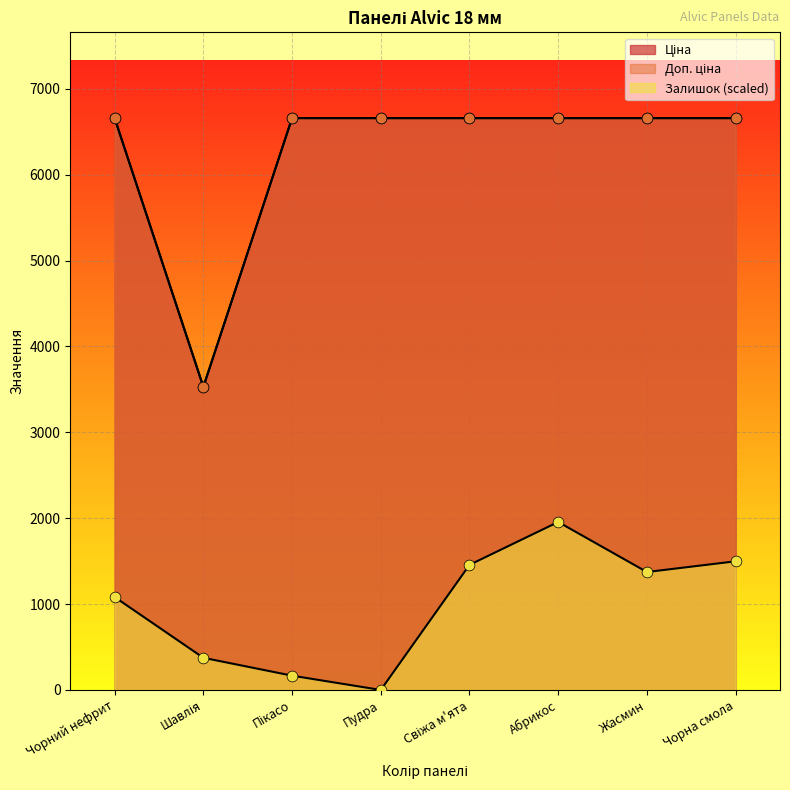

Which series has the largest total across all categories?

Ціна